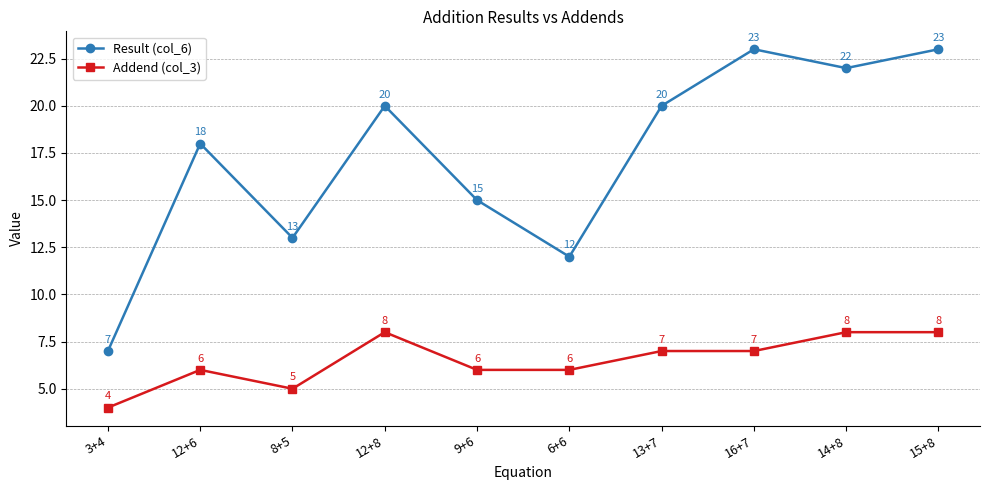

What is the minimum value for Addend (col_3)?

4